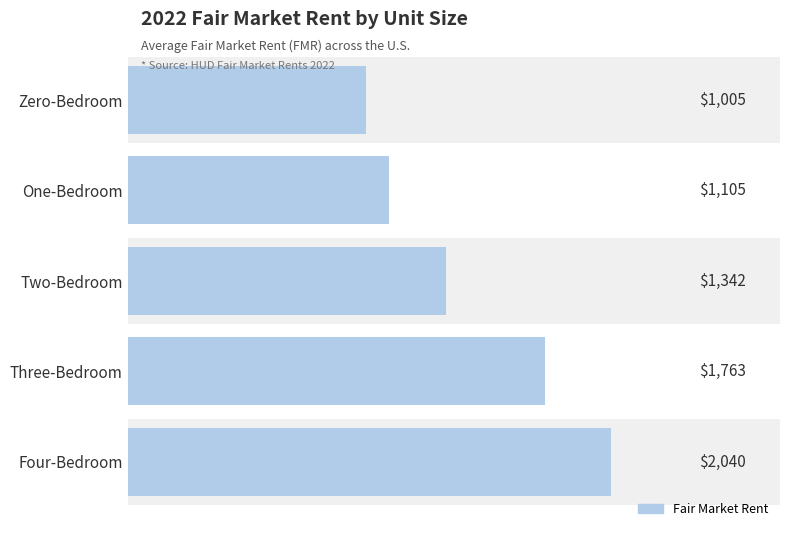

What is the approximate value at Four-Bedroom?

2040.3